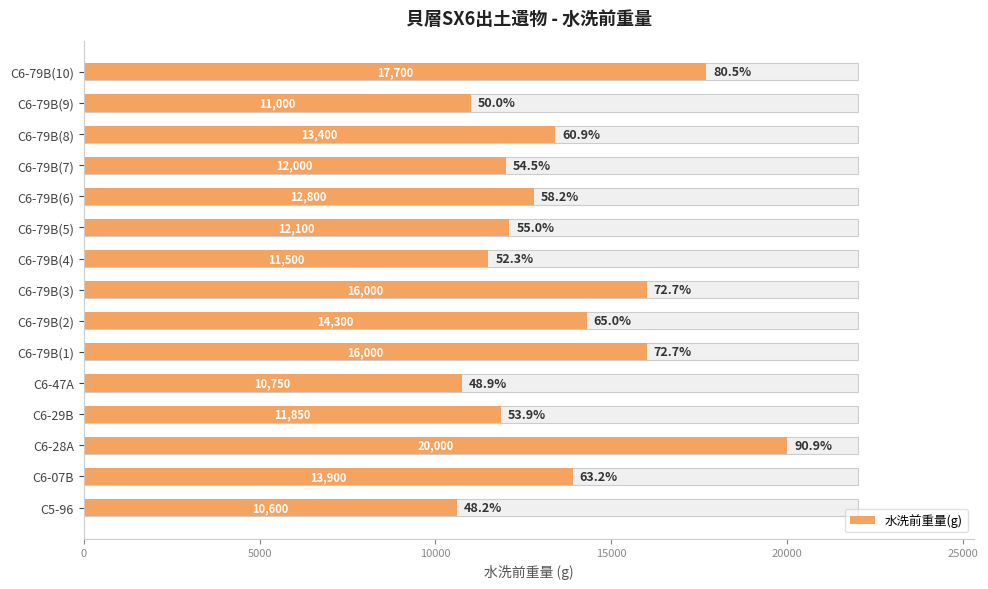

What is the average value?

13593